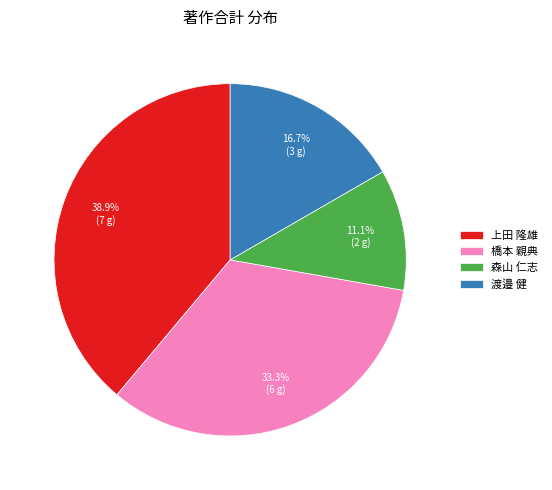

Which slice is the largest?

上田 隆雄